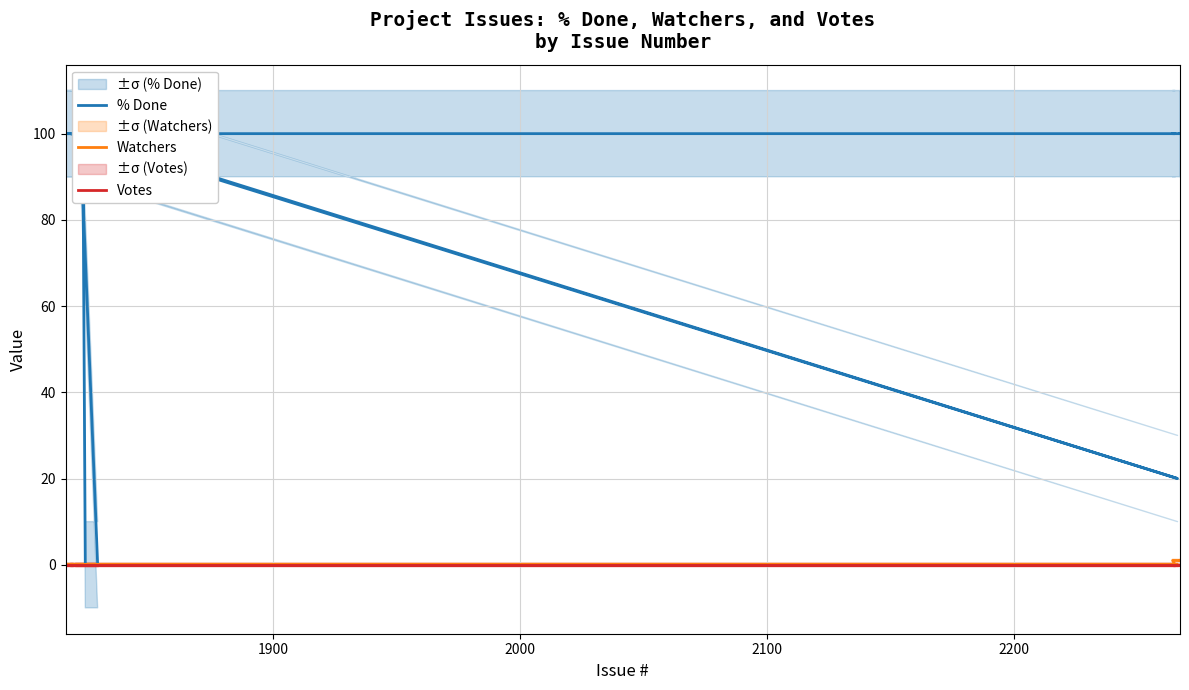

True or false: % Done and Votes intersect in this chart.

False